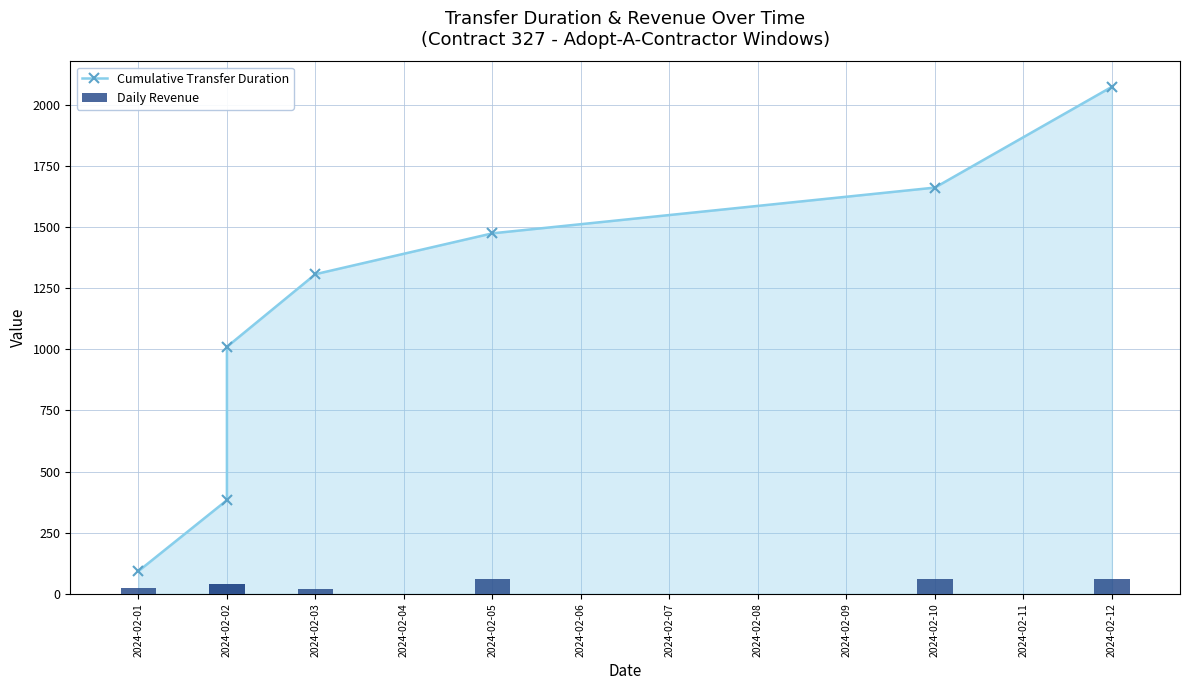

Read the Cumulative Transfer Duration value at 2024-02-03.

1307.0